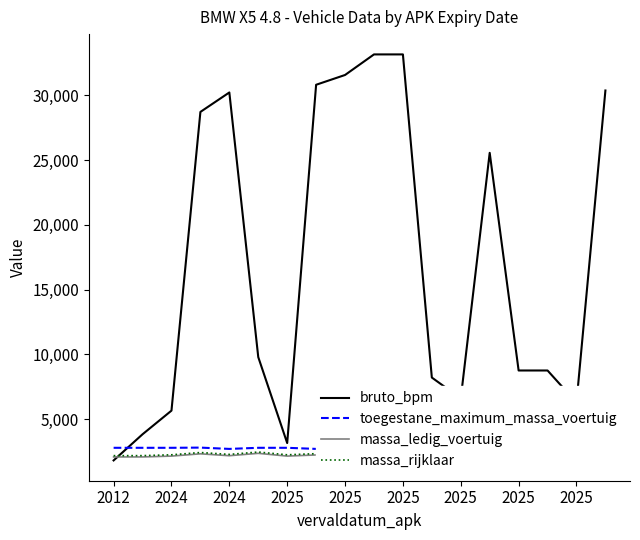

True or false: massa_ledig_voertuig has a value of 2175 at 2025.

True